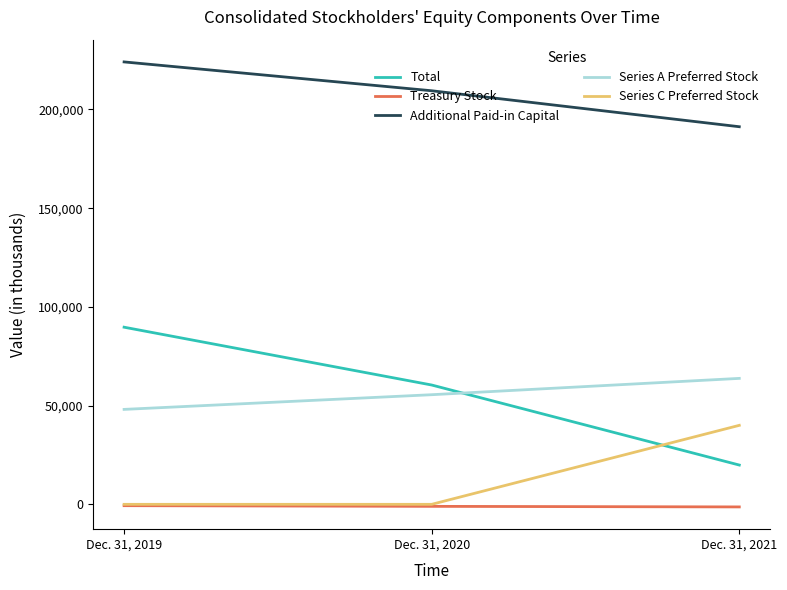

What is the difference between the maximum and minimum values in the Additional Paid-in Capital series?

32827